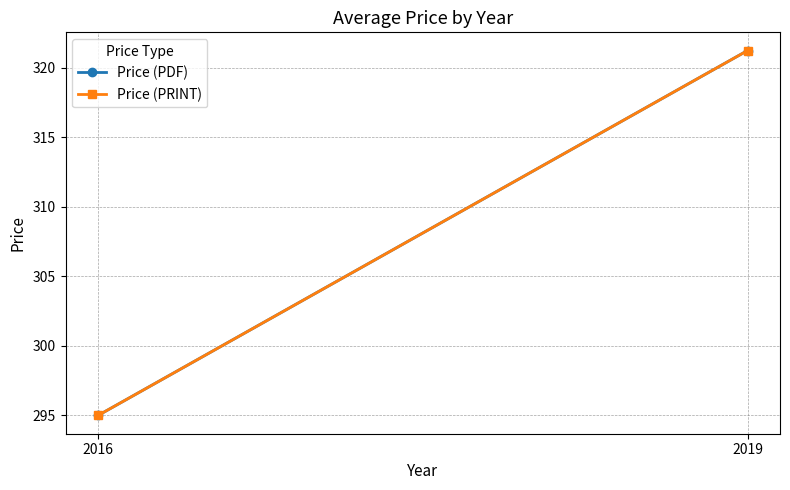

What is the smallest value displayed?

295.0